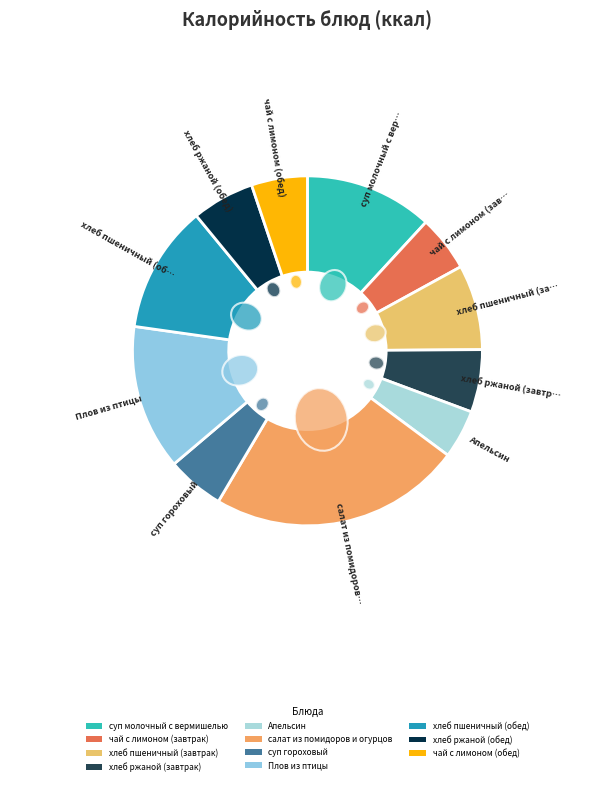

Rank the categories by value from lowest to highest.

Апельсин, чай с лимоном (завтрак), чай с лимоном (обед), суп гороховый, хлеб ржаной (завтрак), хлеб ржаной (обед), хлеб пшеничный (завтрак), хлеб пшеничный (обед), суп молочный с вермишелью, Плов из птицы, салат из помидоров и огурцов